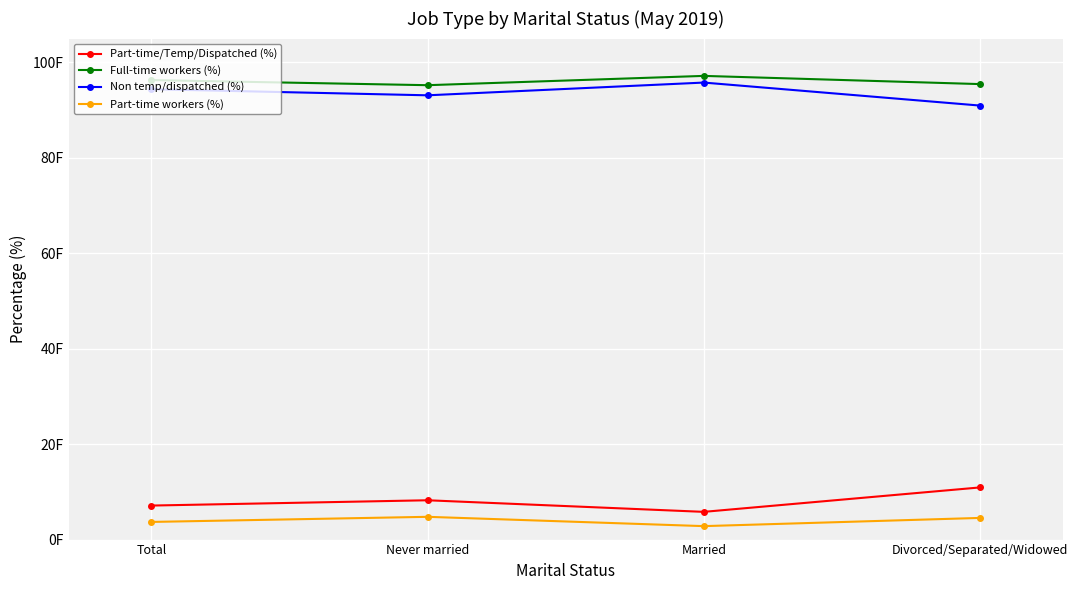

Between Married and Divorced/Separated/Widowed, which is larger?

Divorced/Separated/Widowed